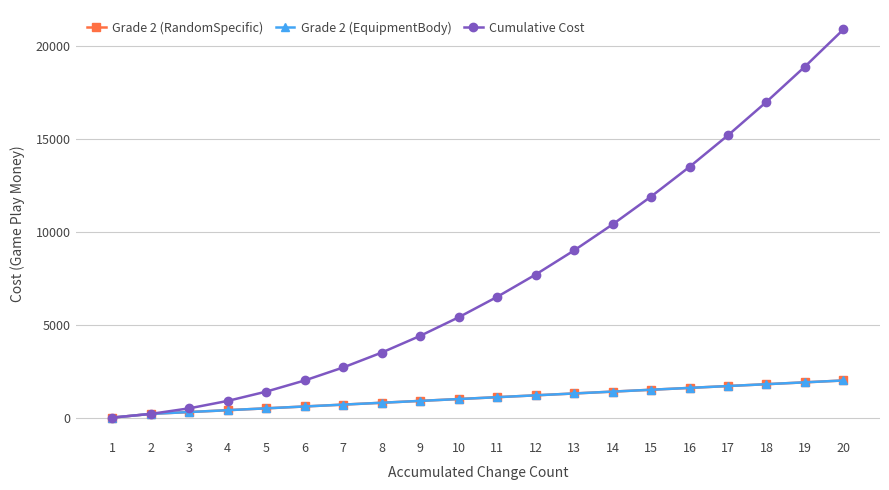

Is this an area chart (filled region under the line)?

No